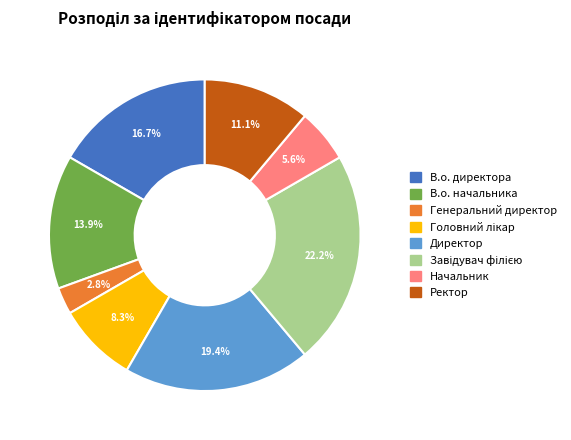

What percentage is NOT represented by Ректор?

88.9%